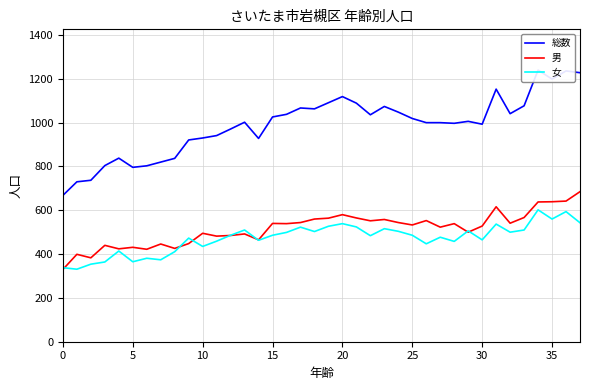

How many interior local peaks does the 男 series have?

12